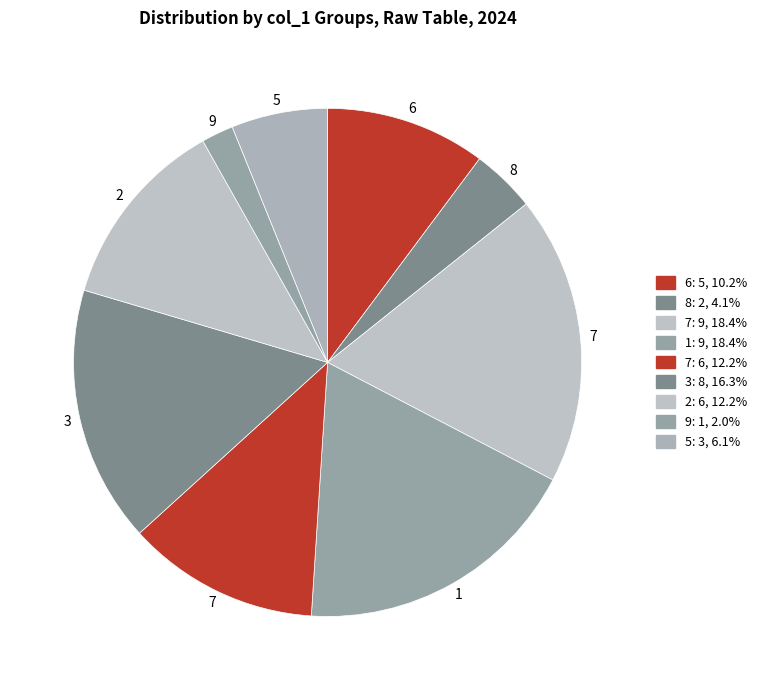

Which category has the biggest portion of the pie?

7